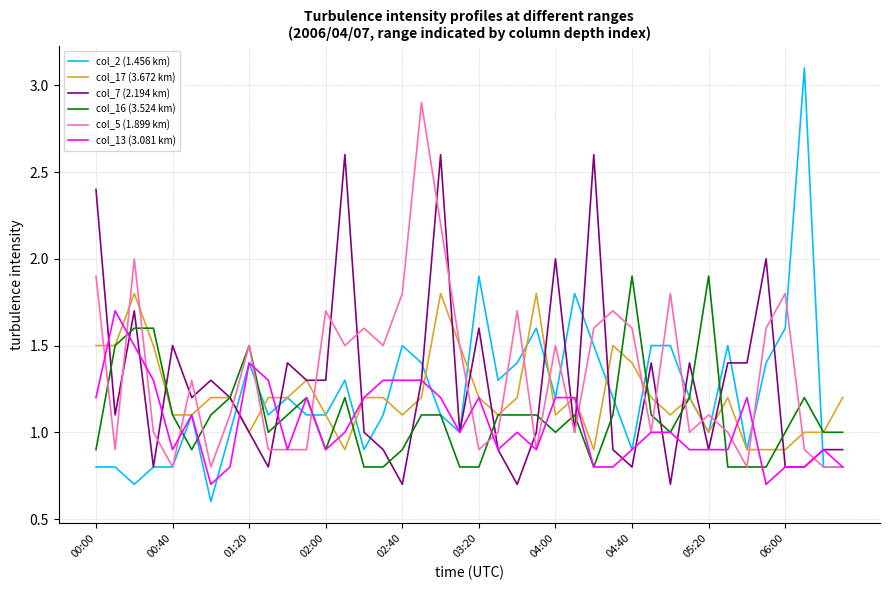

What is the smallest value displayed?

0.6